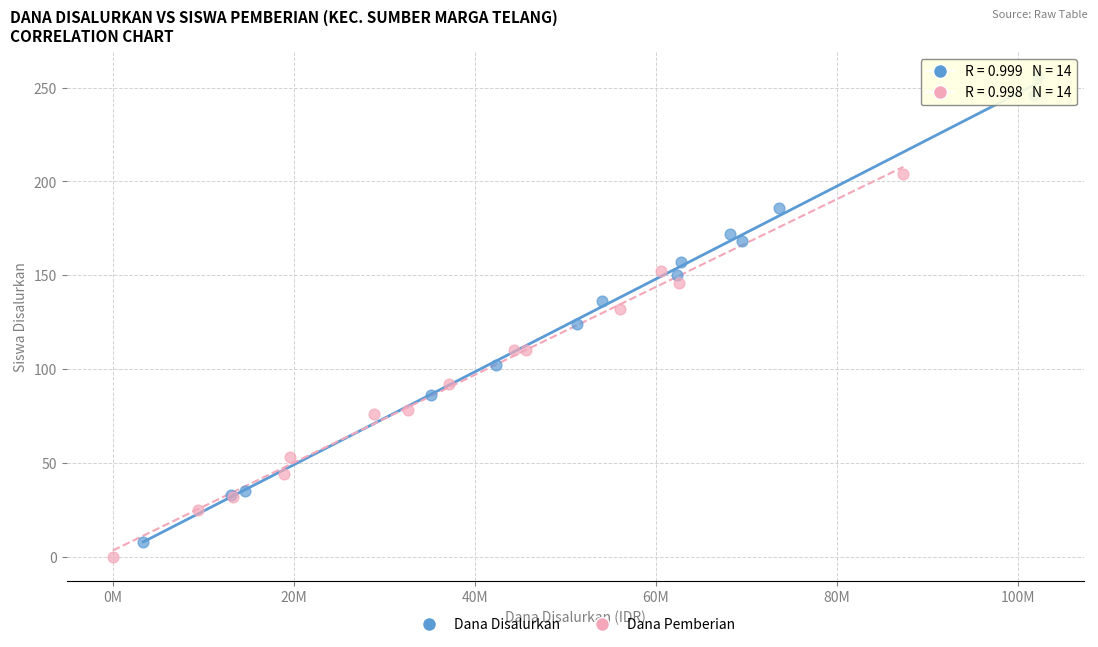

Which series reaches the minimum Y coordinate?

Dana Pemberian